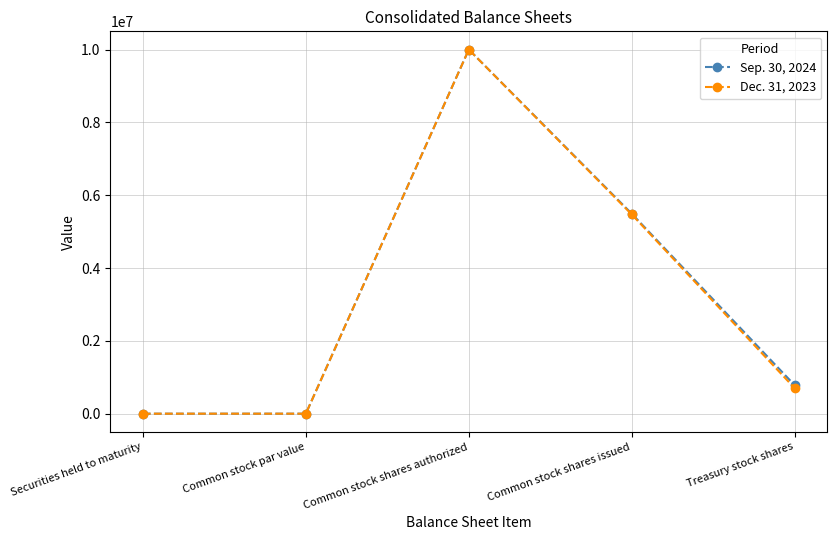

What is the spread (max minus min) of values at Treasury stock shares?

82673